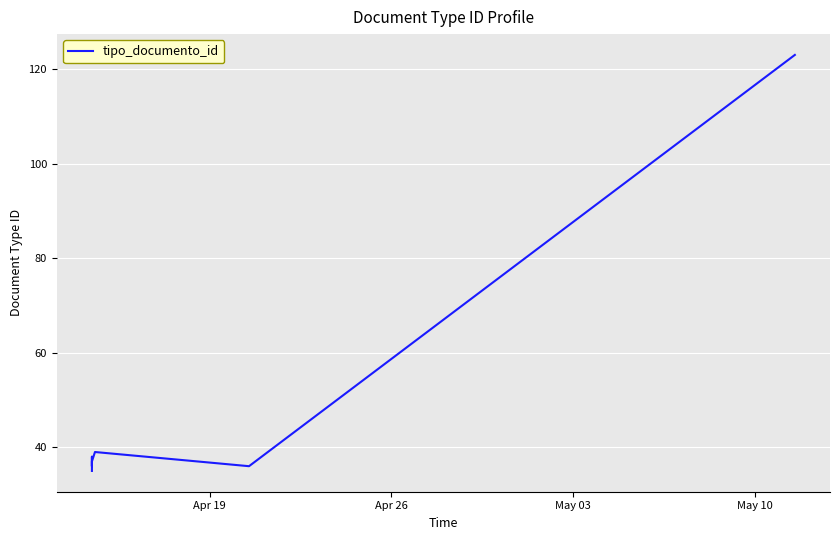

At which label does the data first exceed 37?

Apr 26